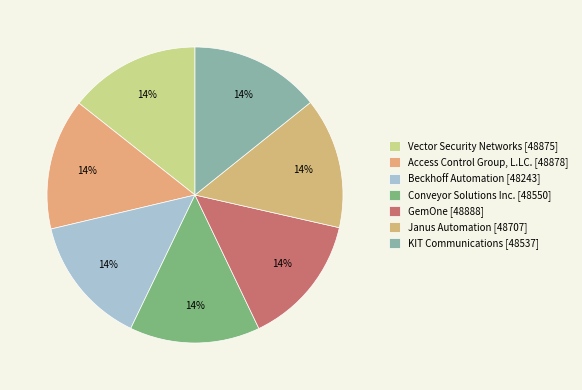

Does Conveyor Solutions Inc. [48550] account for over 50% of the chart?

No